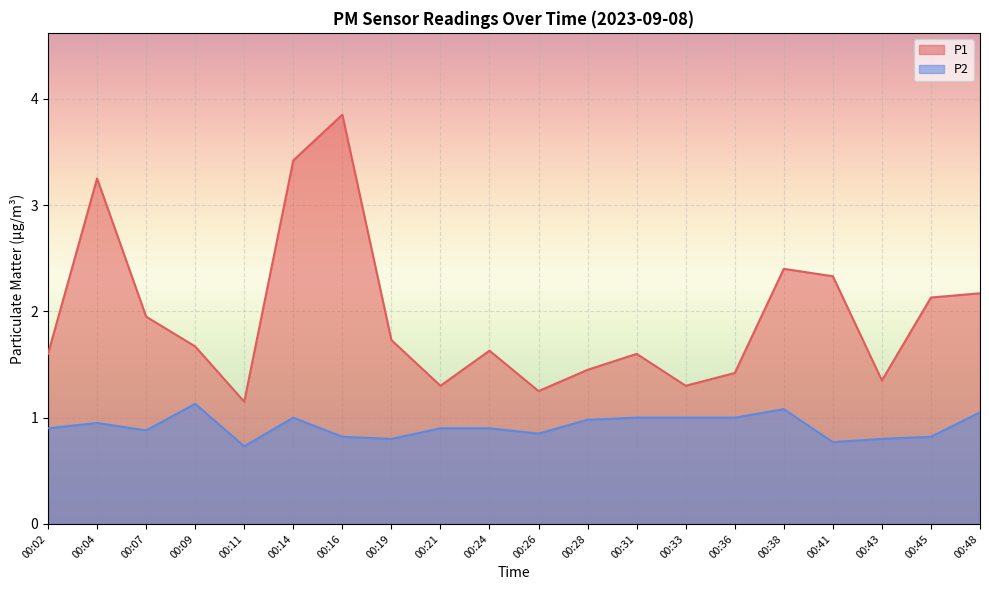

Rank the categories by P1 value from lowest to highest.

00:11, 00:26, 00:21, 00:33, 00:43, 00:36, 00:28, 00:02, 00:31, 00:24, 00:09, 00:19, 00:07, 00:45, 00:48, 00:41, 00:38, 00:04, 00:14, 00:16